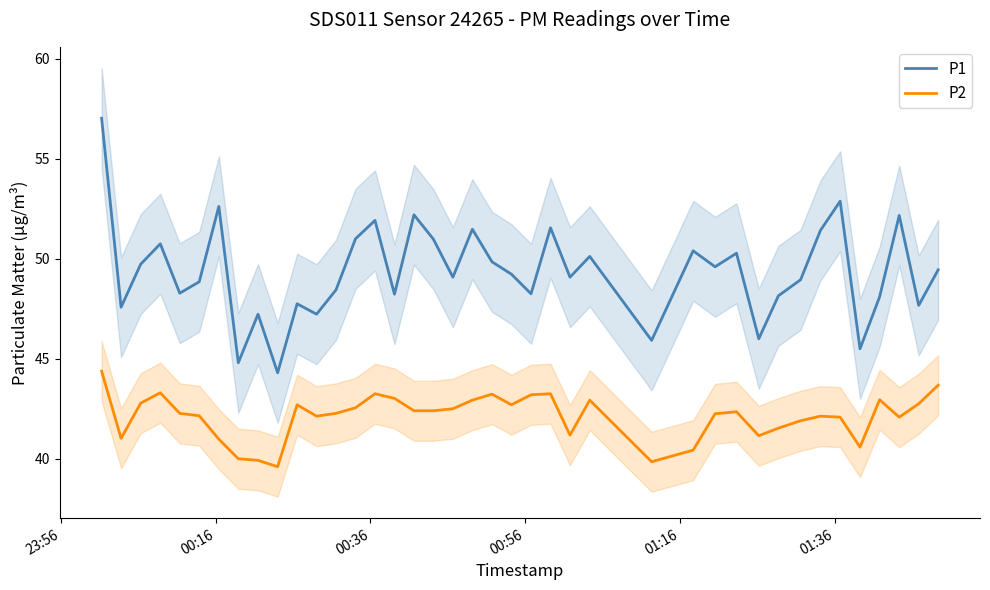

Which series has the largest total across all categories?

P1